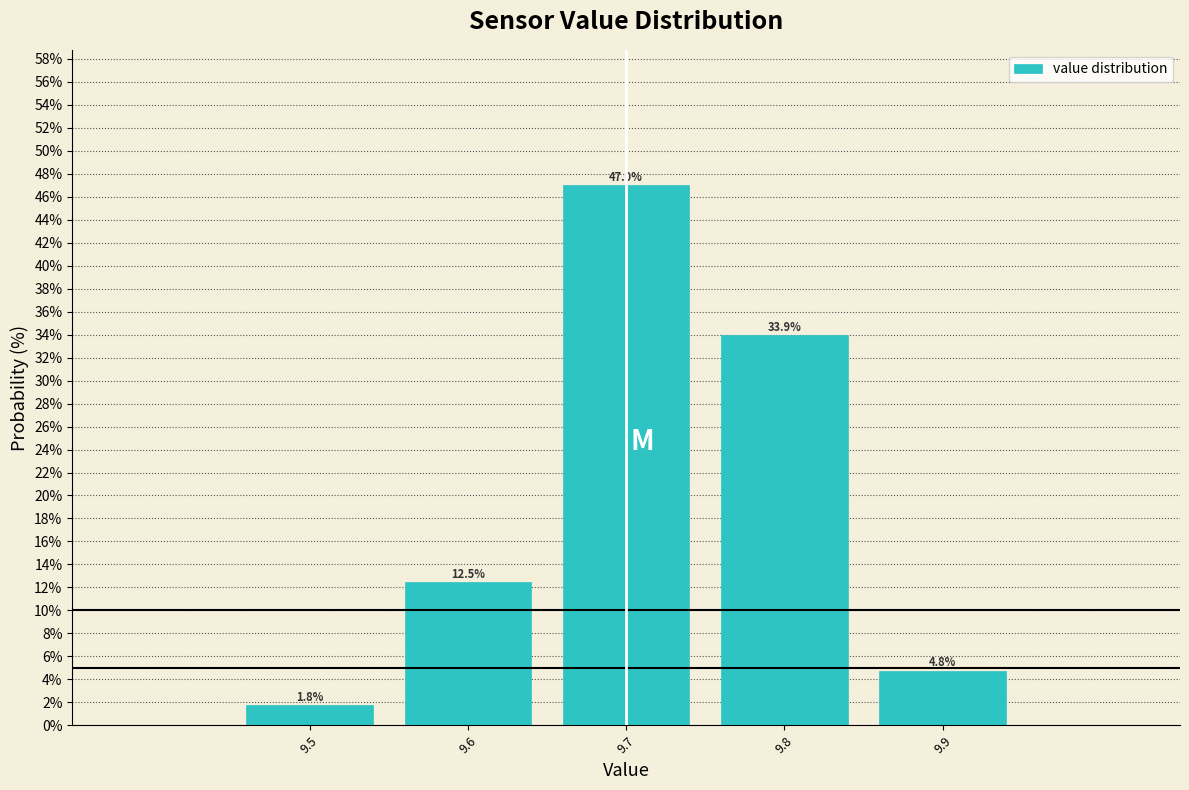

Reading left to right, transcribe this chart: for each bar, give the range it covers on the x-axis and its height.

9.45 to 9.55: 1.8
9.55 to 9.65: 12.5
9.65 to 9.75: 47.0
9.75 to 9.85: 33.9
9.85 to 9.95: 4.8